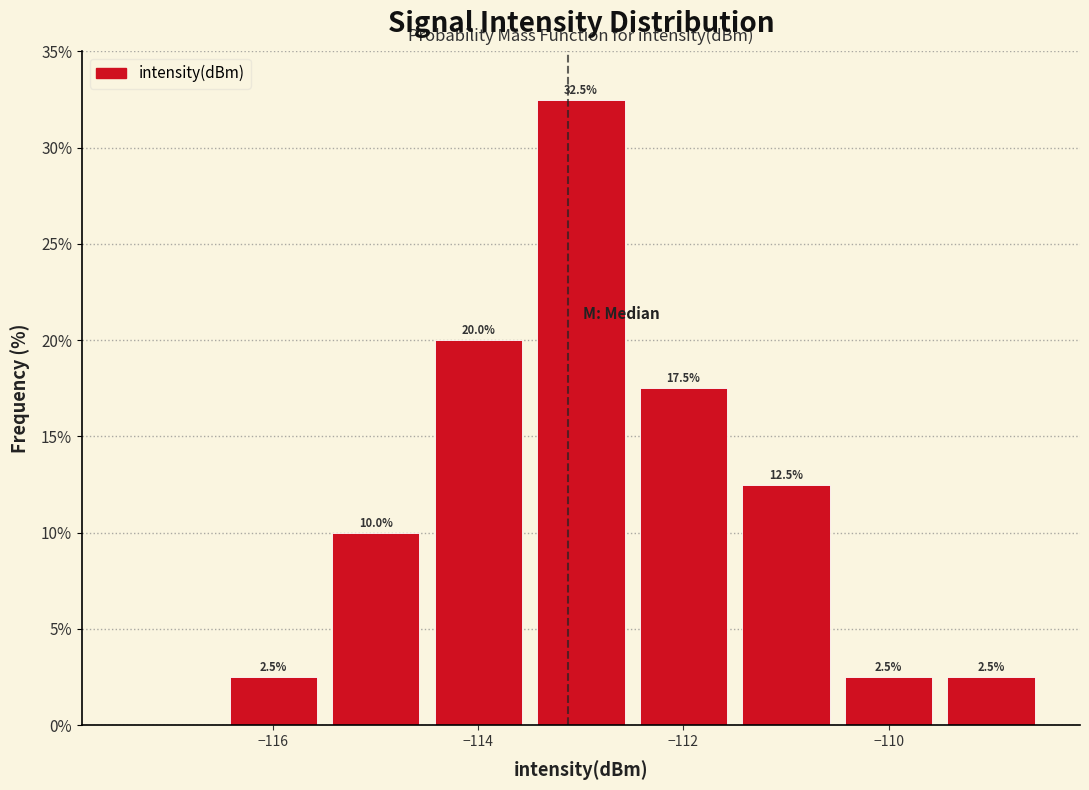

Over which range of the x-axis is the bar tallest?

-113.5 to -112.5